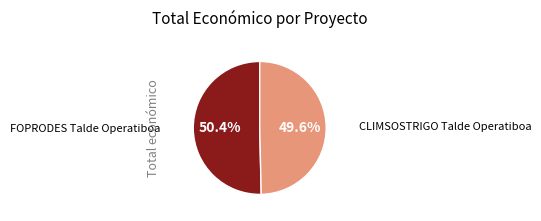

Is there a majority slice in this chart?

Yes